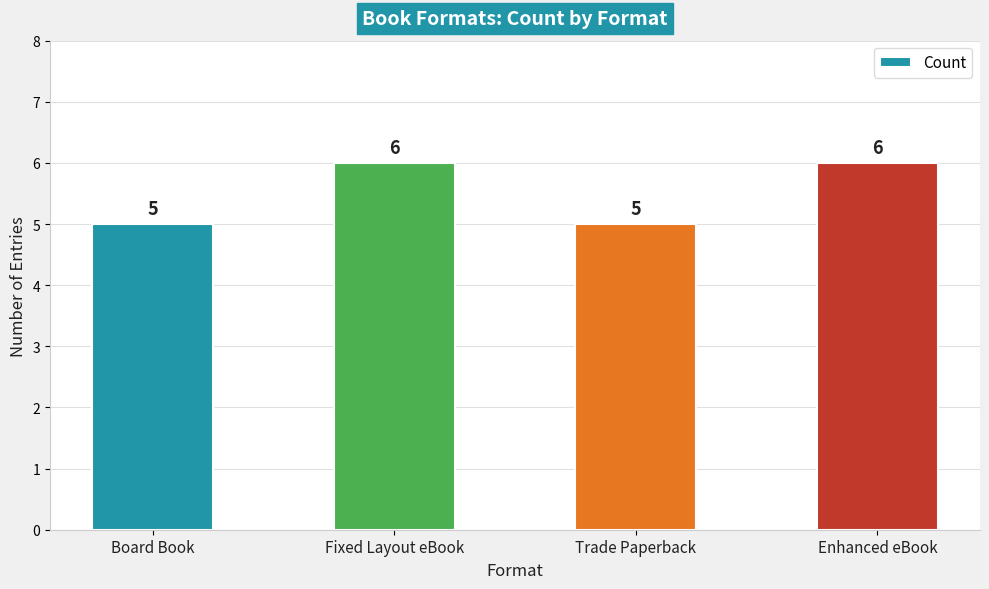

What is the greatest value displayed?

6